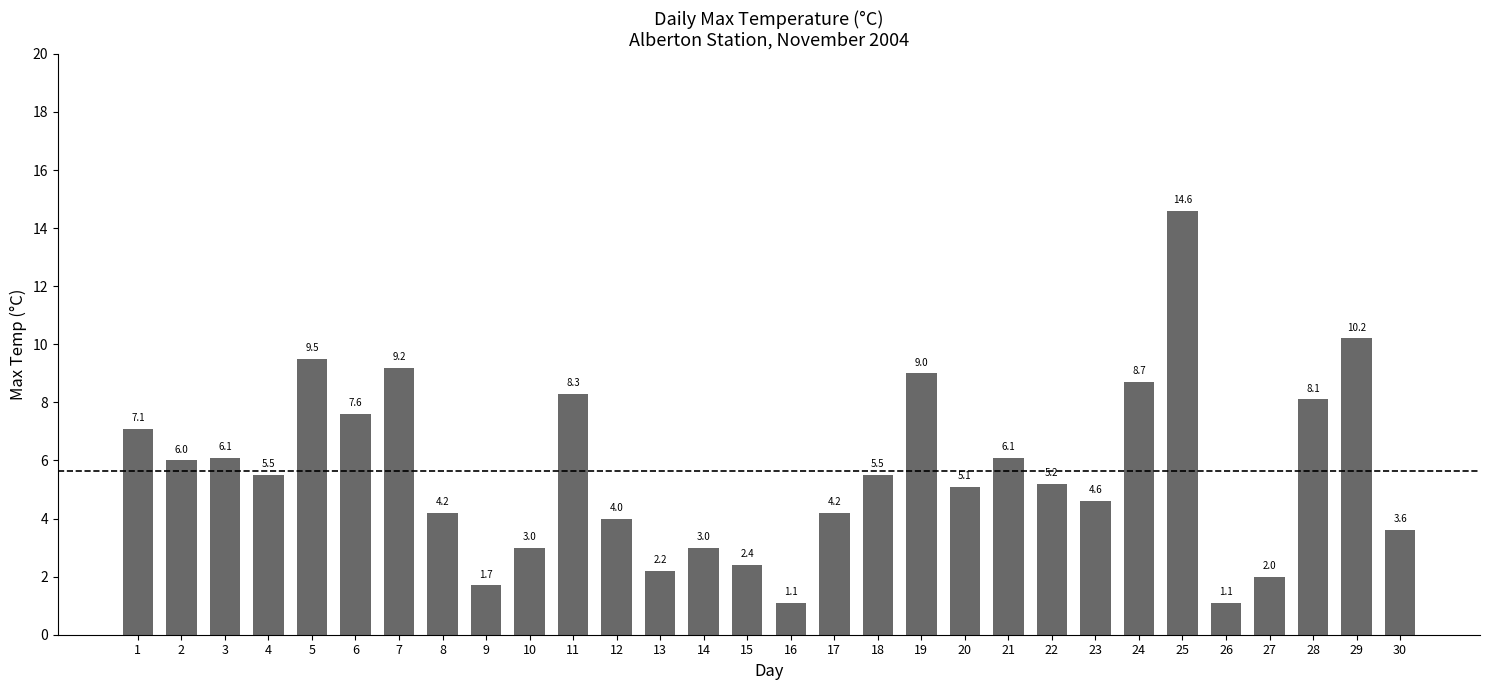

At which label does the data first exceed 5?

1